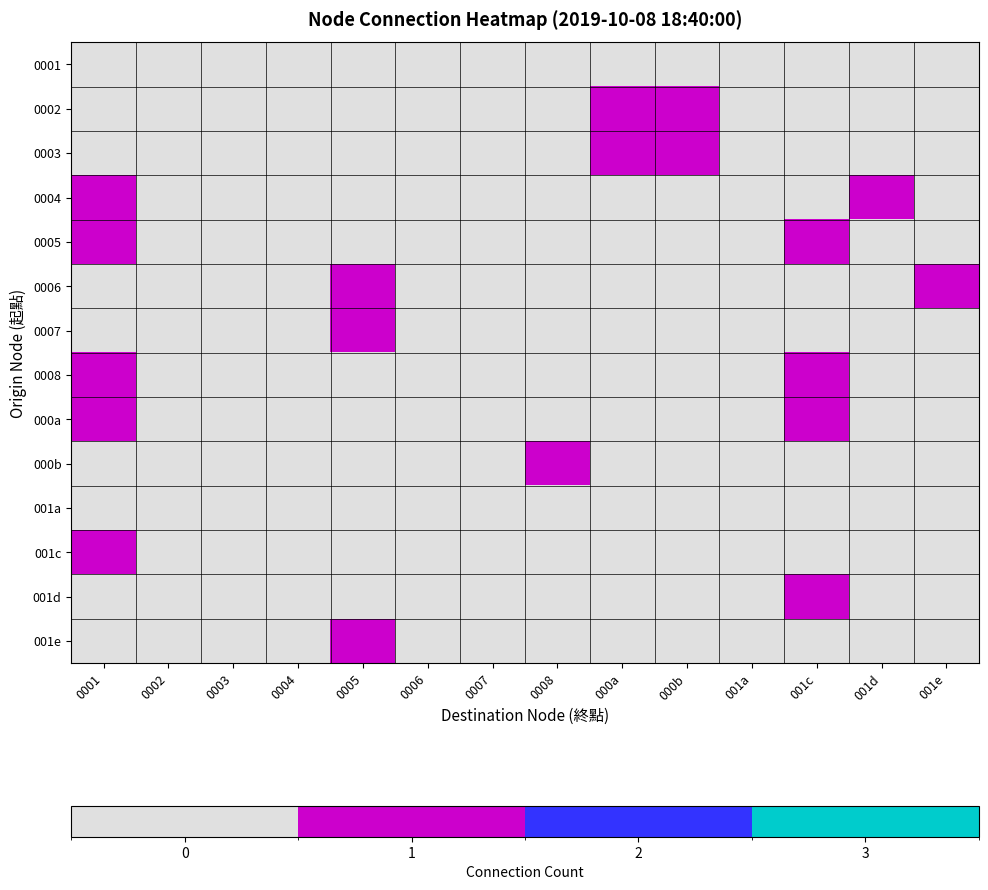

Reading left to right, extract all data points from this chart.

0001: 0001=0	0002=0	0003=0	0004=0	0005=0	0006=0	0007=0	0008=0	000a=0	000b=0	001a=0	001c=0	001d=0	001e=0
0002: 0001=0	0002=0	0003=0	0004=0	0005=0	0006=0	0007=0	0008=0	000a=1	000b=1	001a=0	001c=0	001d=0	001e=0
0003: 0001=0	0002=0	0003=0	0004=0	0005=0	0006=0	0007=0	0008=0	000a=1	000b=1	001a=0	001c=0	001d=0	001e=0
0004: 0001=1	0002=0	0003=0	0004=0	0005=0	0006=0	0007=0	0008=0	000a=0	000b=0	001a=0	001c=0	001d=1	001e=0
0005: 0001=1	0002=0	0003=0	0004=0	0005=0	0006=0	0007=0	0008=0	000a=0	000b=0	001a=0	001c=1	001d=0	001e=0
0006: 0001=0	0002=0	0003=0	0004=0	0005=1	0006=0	0007=0	0008=0	000a=0	000b=0	001a=0	001c=0	001d=0	001e=1
0007: 0001=0	0002=0	0003=0	0004=0	0005=1	0006=0	0007=0	0008=0	000a=0	000b=0	001a=0	001c=0	001d=0	001e=0
0008: 0001=1	0002=0	0003=0	0004=0	0005=0	0006=0	0007=0	0008=0	000a=0	000b=0	001a=0	001c=1	001d=0	001e=0
000a: 0001=1	0002=0	0003=0	0004=0	0005=0	0006=0	0007=0	0008=0	000a=0	000b=0	001a=0	001c=1	001d=0	001e=0
000b: 0001=0	0002=0	0003=0	0004=0	0005=0	0006=0	0007=0	0008=1	000a=0	000b=0	001a=0	001c=0	001d=0	001e=0
001a: 0001=0	0002=0	0003=0	0004=0	0005=0	0006=0	0007=0	0008=0	000a=0	000b=0	001a=0	001c=0	001d=0	001e=0
001c: 0001=1	0002=0	0003=0	0004=0	0005=0	0006=0	0007=0	0008=0	000a=0	000b=0	001a=0	001c=0	001d=0	001e=0
001d: 0001=0	0002=0	0003=0	0004=0	0005=0	0006=0	0007=0	0008=0	000a=0	000b=0	001a=0	001c=1	001d=0	001e=0
001e: 0001=0	0002=0	0003=0	0004=0	0005=1	0006=0	0007=0	0008=0	000a=0	000b=0	001a=0	001c=0	001d=0	001e=0